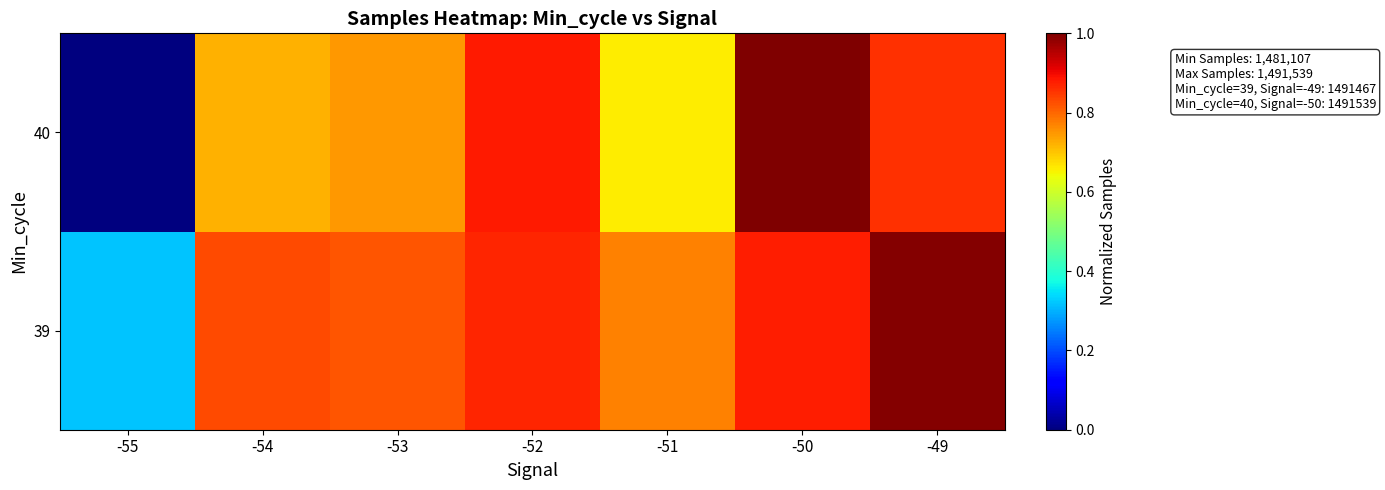

Between -50 and -55, which is larger?

-50